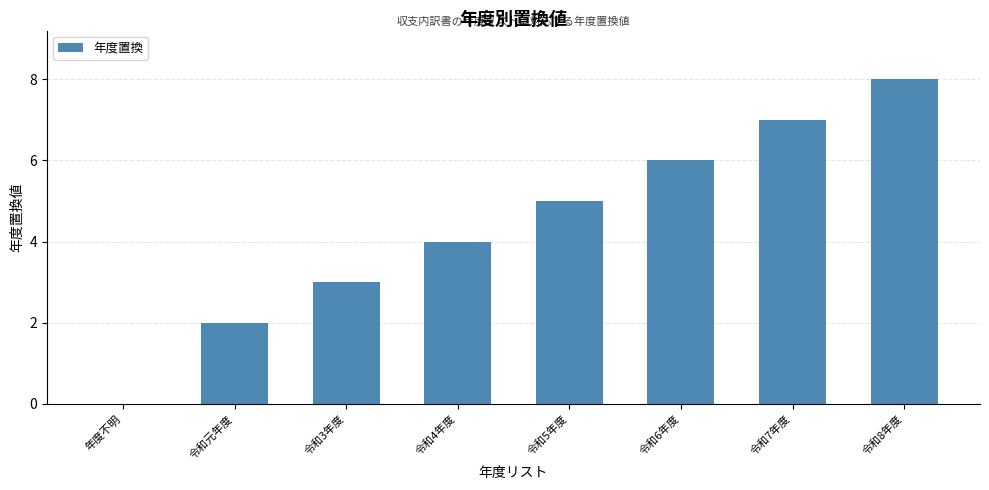

Which label corresponds to the largest value in the chart?

令和8年度